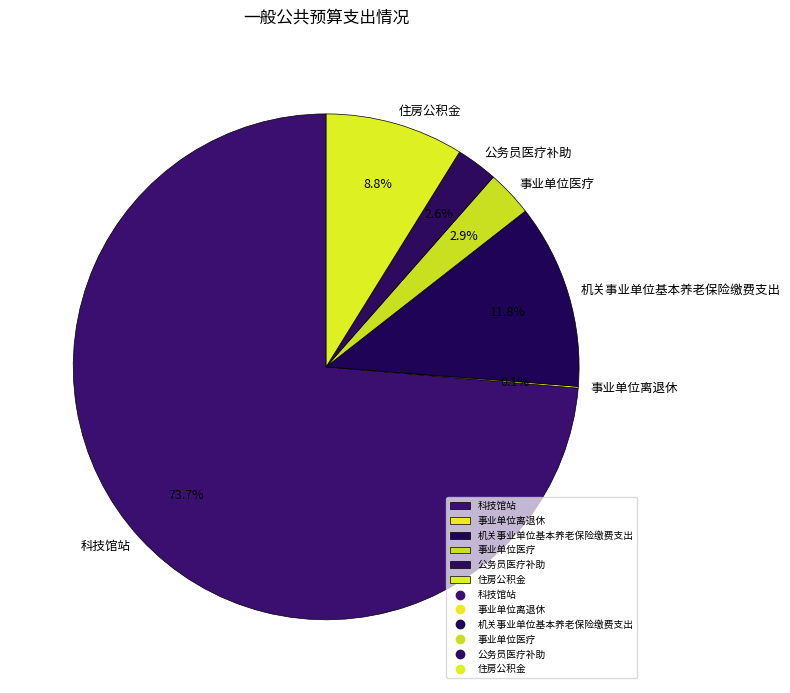

Is 科技馆站 the majority of the pie?

Yes